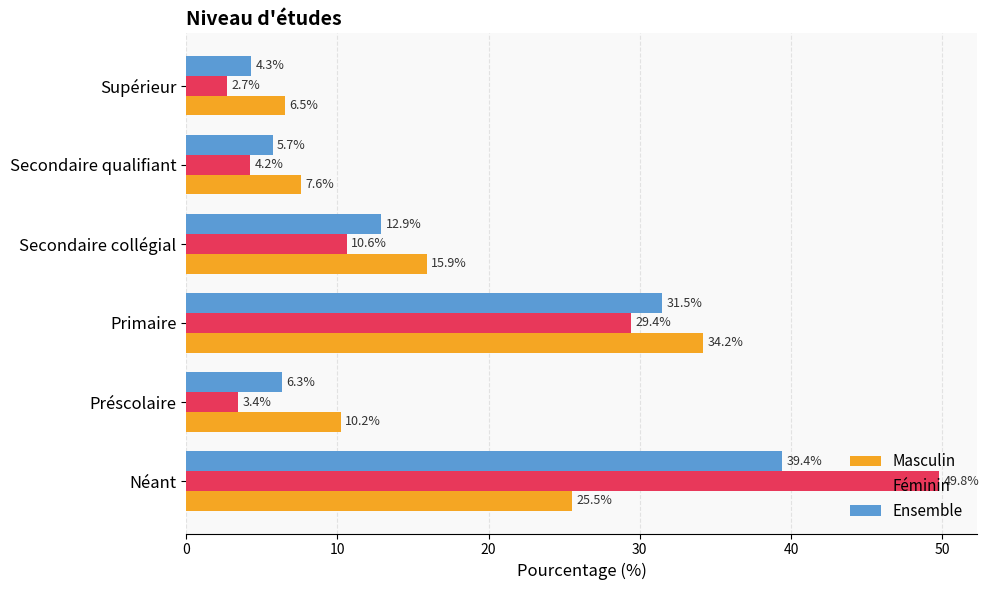

At which label is Féminin closest to 26?

Primaire